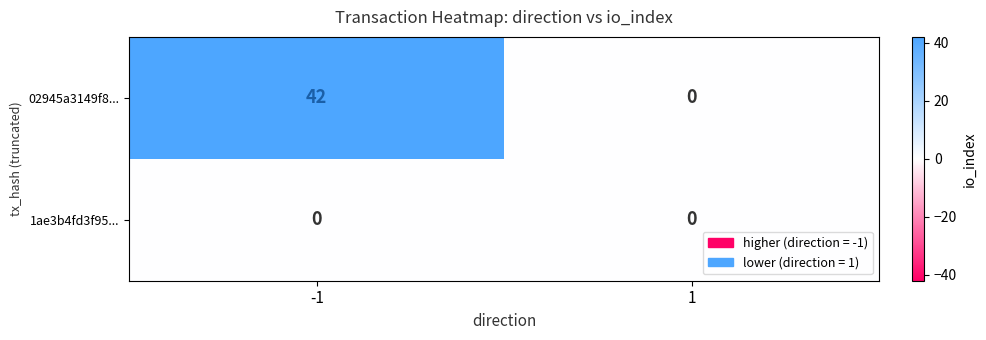

Is it true that 1ae3b4fd3f95... equals 0 at 1?

True